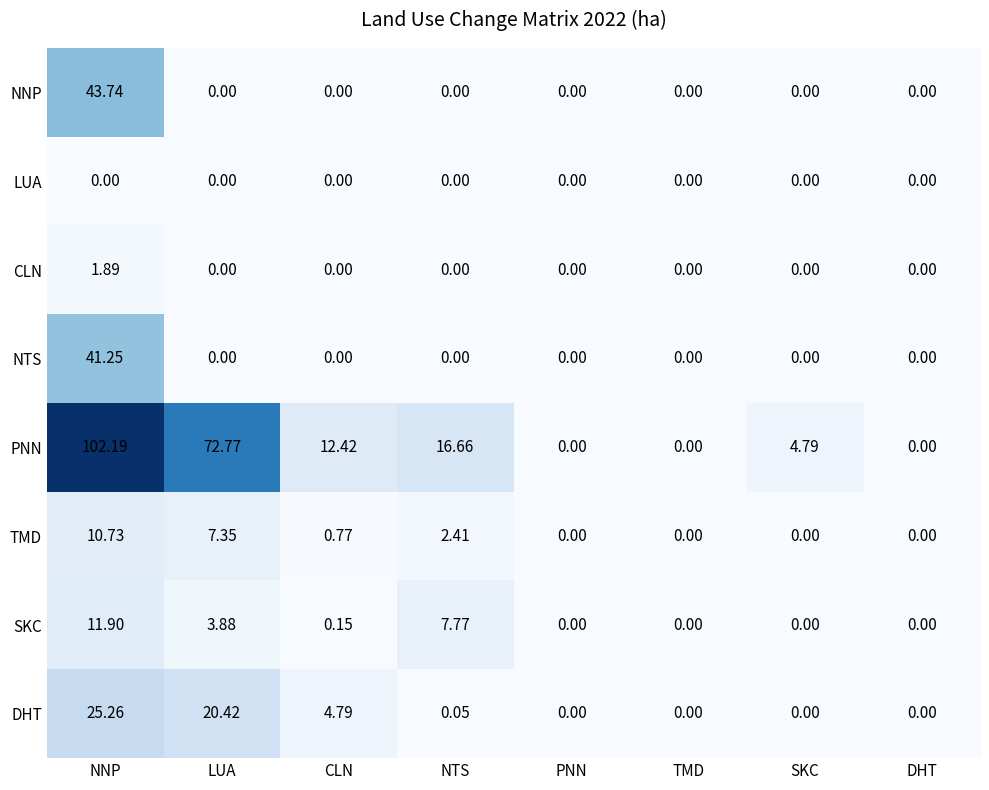

Which series has the largest total across all categories?

PNN